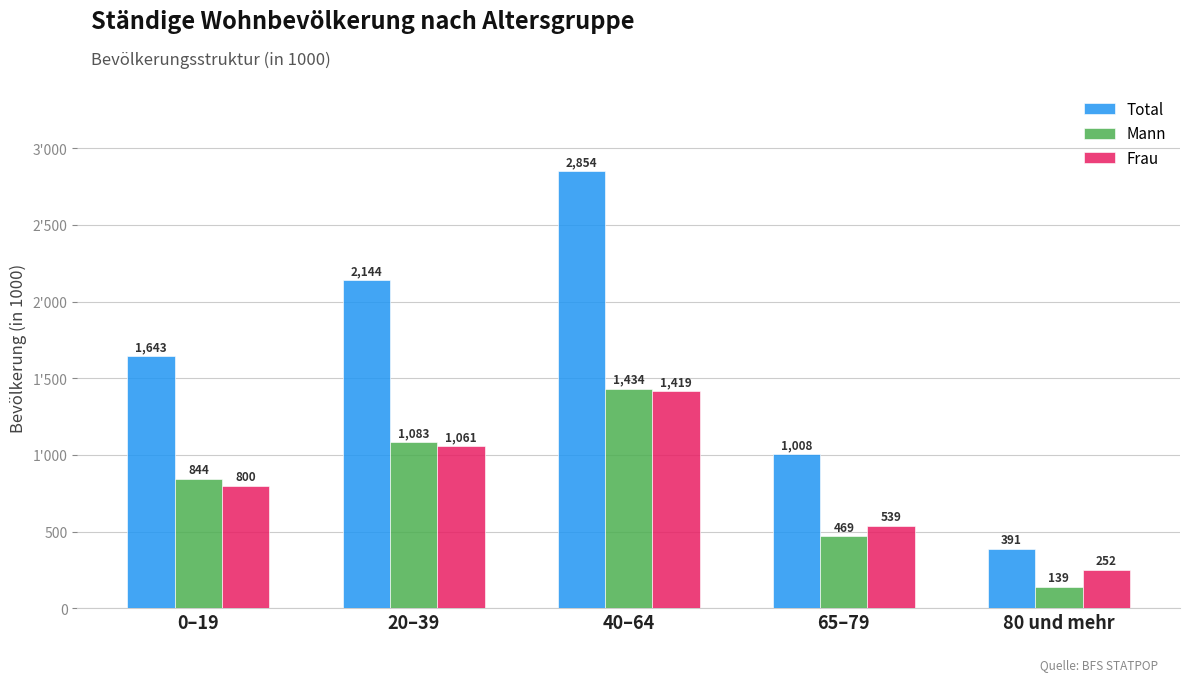

Is it true that Total equals 1643.3 at 0–19?

True